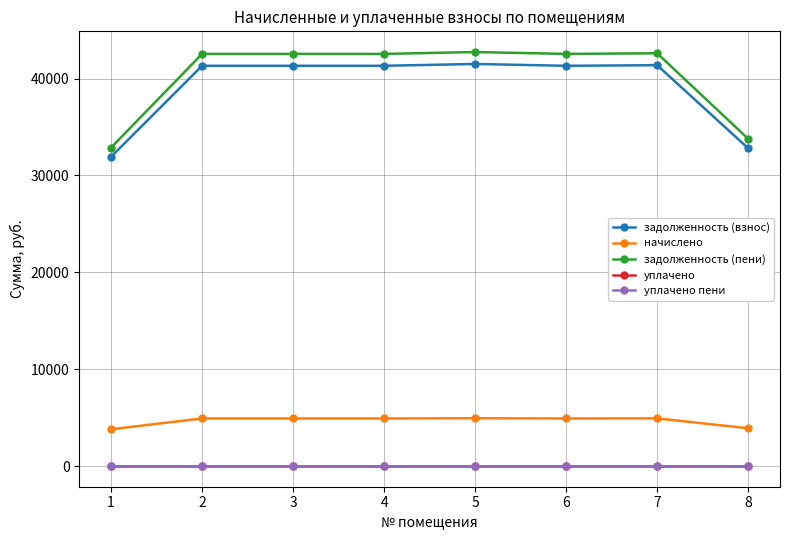

How many lines are shown in the chart?

5